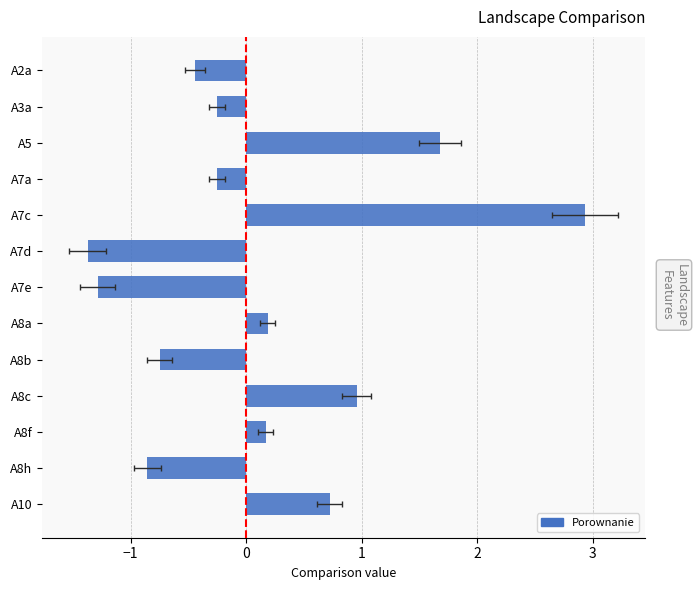

What is the difference between the maximum and second lowest values?

4.2